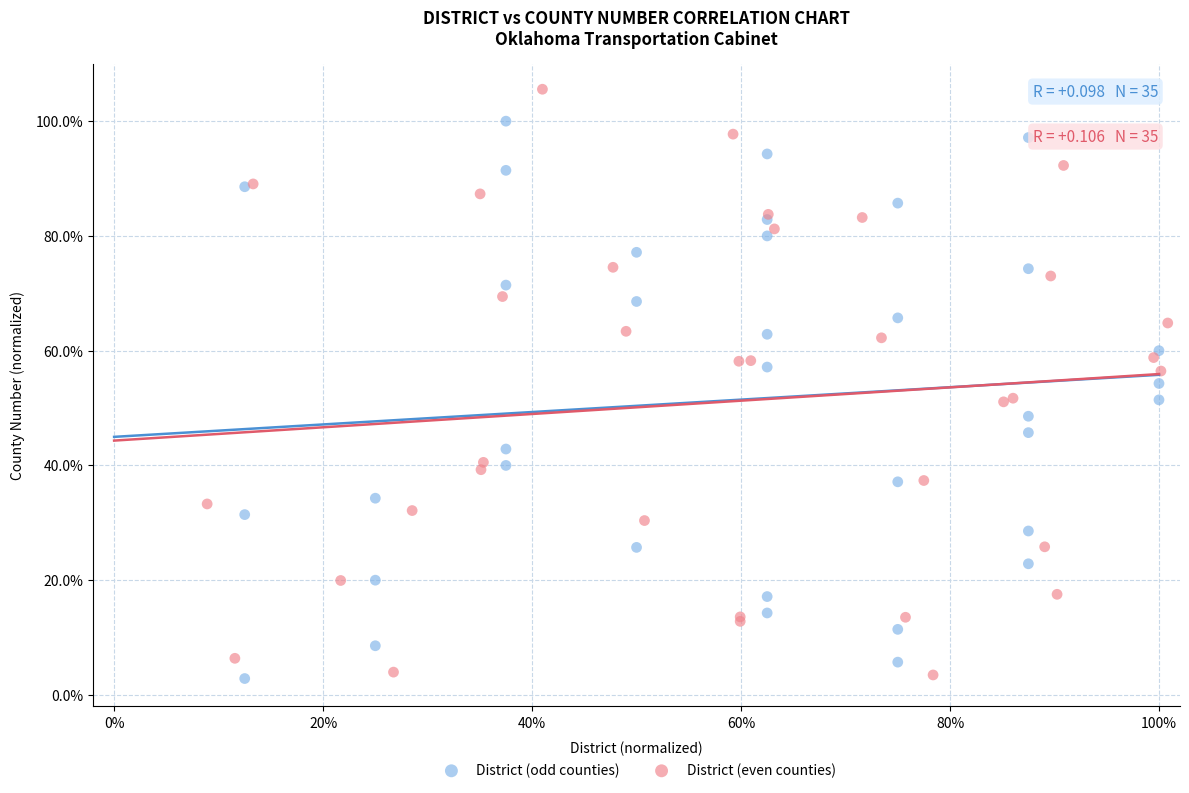

What are all the series names shown in the legend?

District (odd counties), District (even counties)